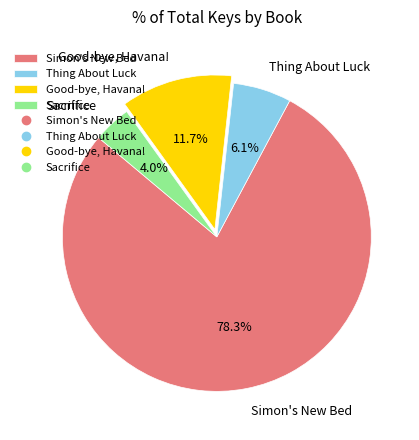

How many slices are in this pie chart?

4